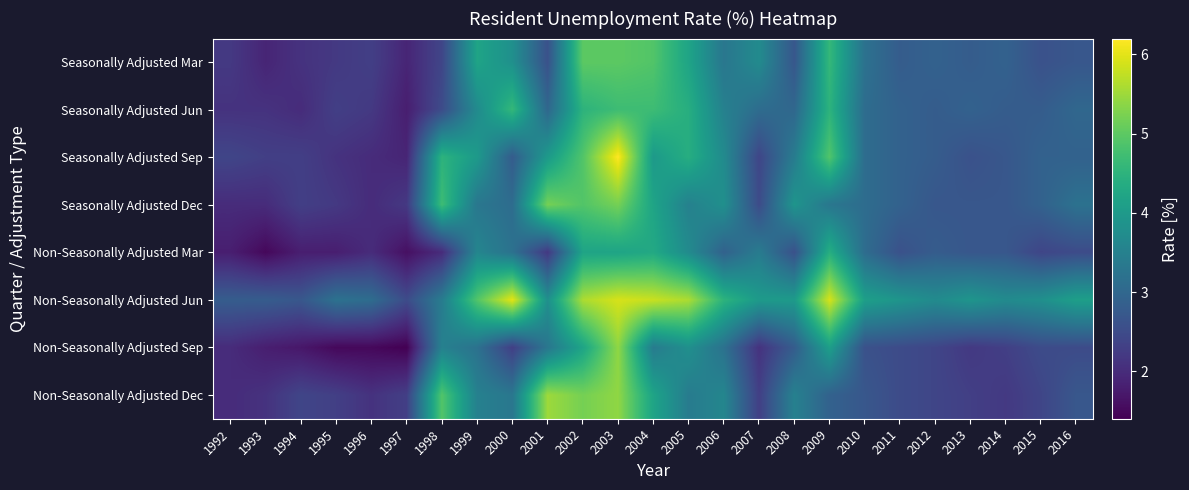

Between 2004 and 2012, which series saw the biggest shift?

Non-Seasonally Adjusted Jun